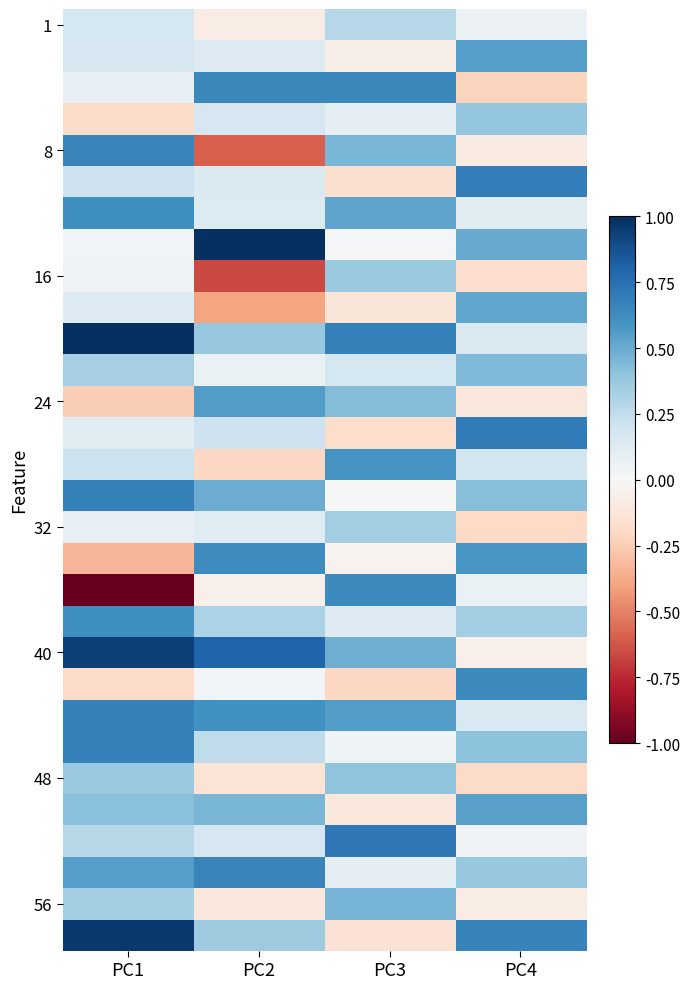

Between PC2 and PC4, which is larger?

PC4